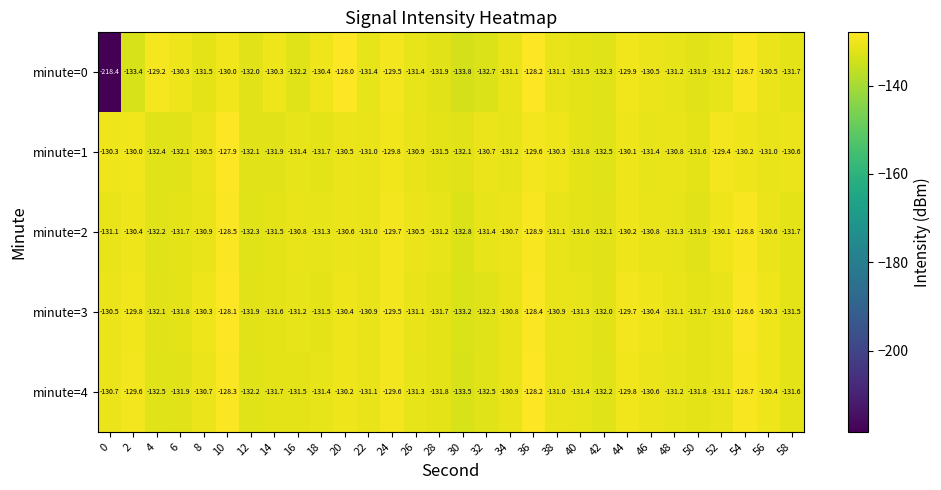

At which category is the sum across all series the highest?

10